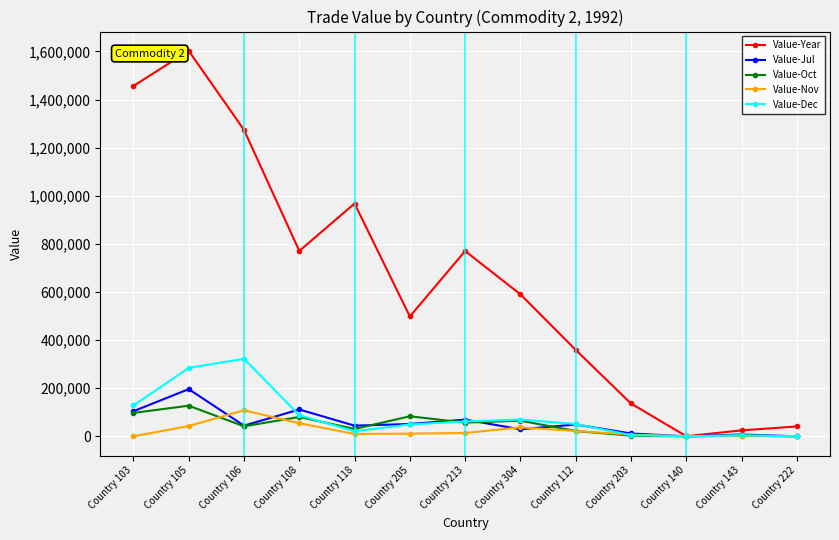

Which label corresponds to the largest value in the chart?

Country 105